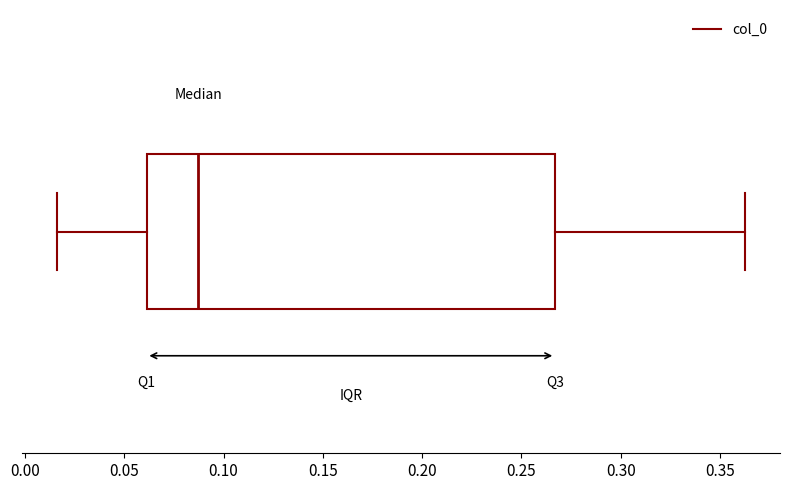

Read this box plot against the x-axis: the position of the median line, the range covered by the box, and the ends of both whiskers. The values are not printed on the chart, so give them approximately, as read against the axis.

median 0.085, box 0.060 to 0.265, whiskers 0.015 to 0.365